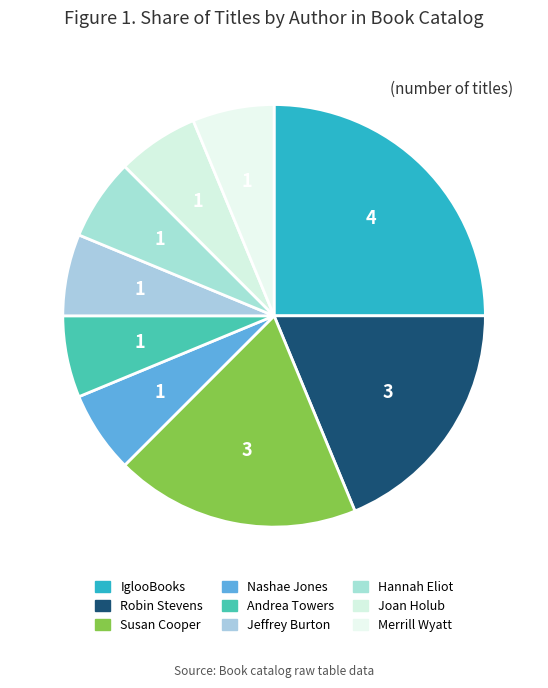

Which slice is the smallest?

Nashae Jones